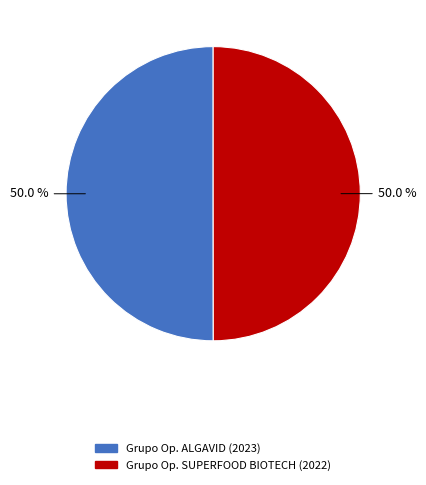

Count the number of slices in the pie.

2